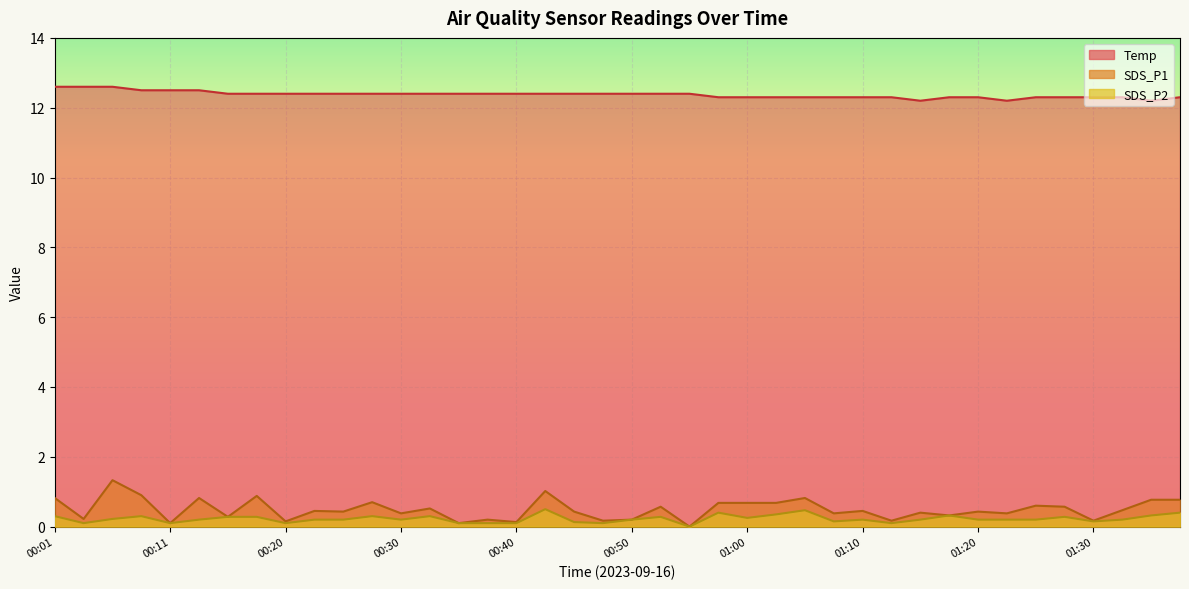

What is the value of the SDS_P1 point at the 7th from the left?

0.3